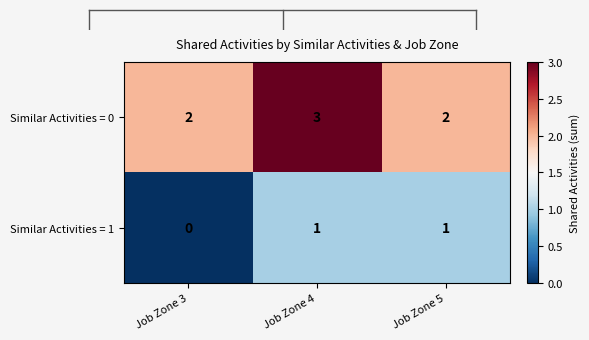

At Job Zone 4, list the series in order from largest to smallest.

Similar Activities = 0, Similar Activities = 1